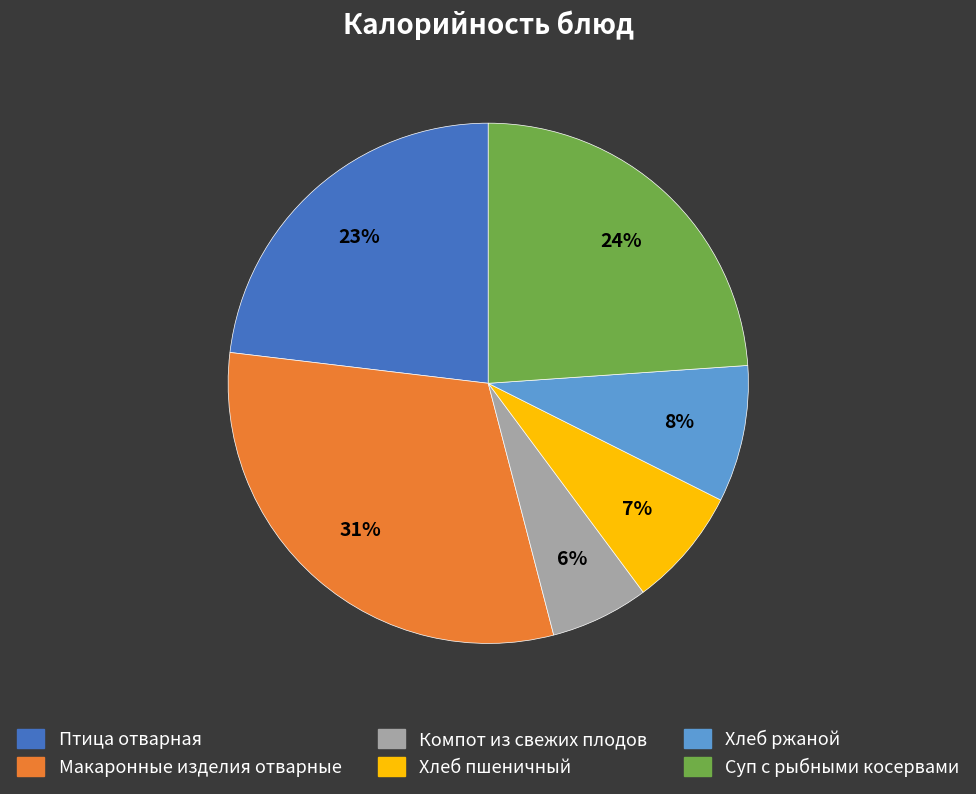

What percentage is the Компот из свежих плодов slice, to the nearest percent?

6%